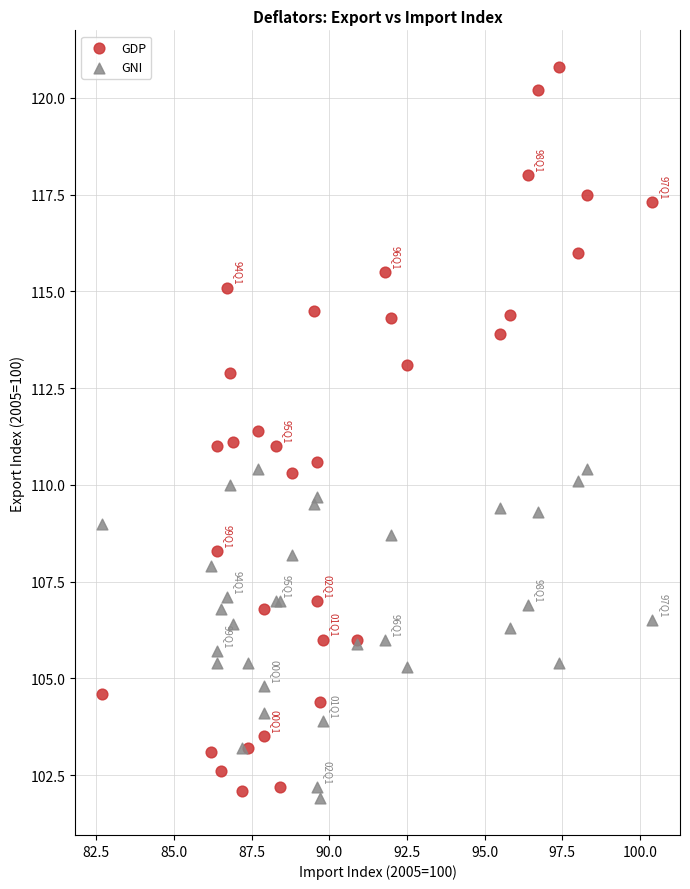

Which series has the largest Y range (max minus min)?

GDP